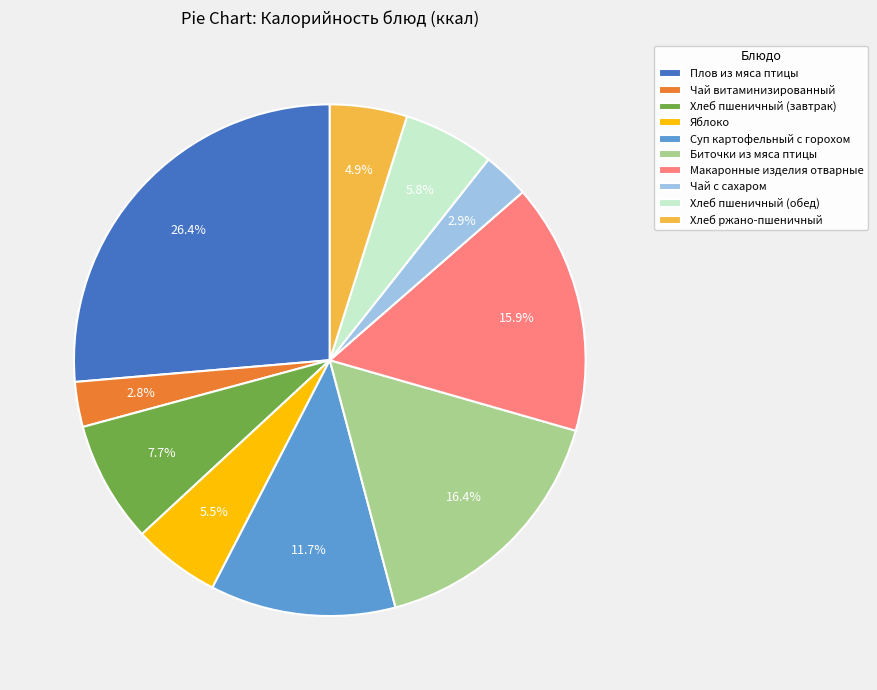

What percentage is NOT represented by Хлеб пшеничный (обед)?

94.2%